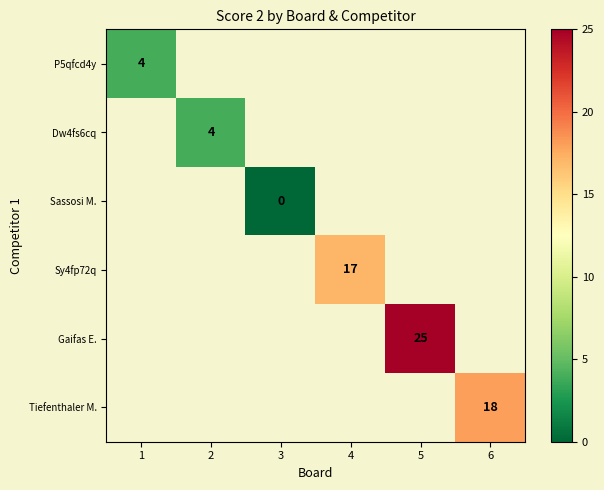

Is it true that Sy4fp72q equals 27 at 4?

False